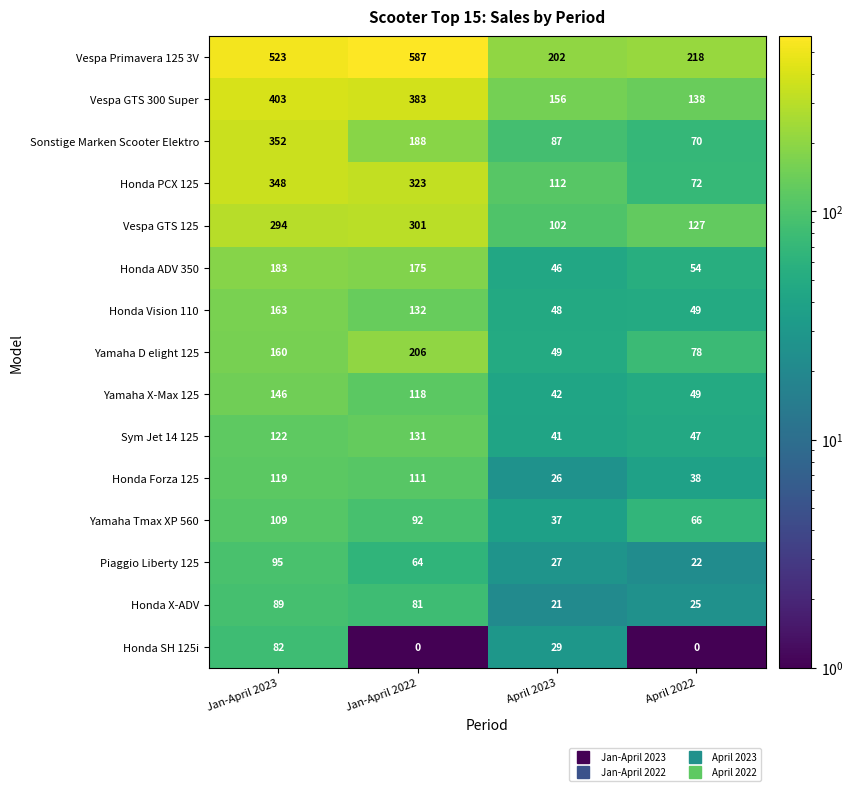

What is the sum of the Yamaha Tmax XP 560 values at Jan-April 2023 and April 2022?

175